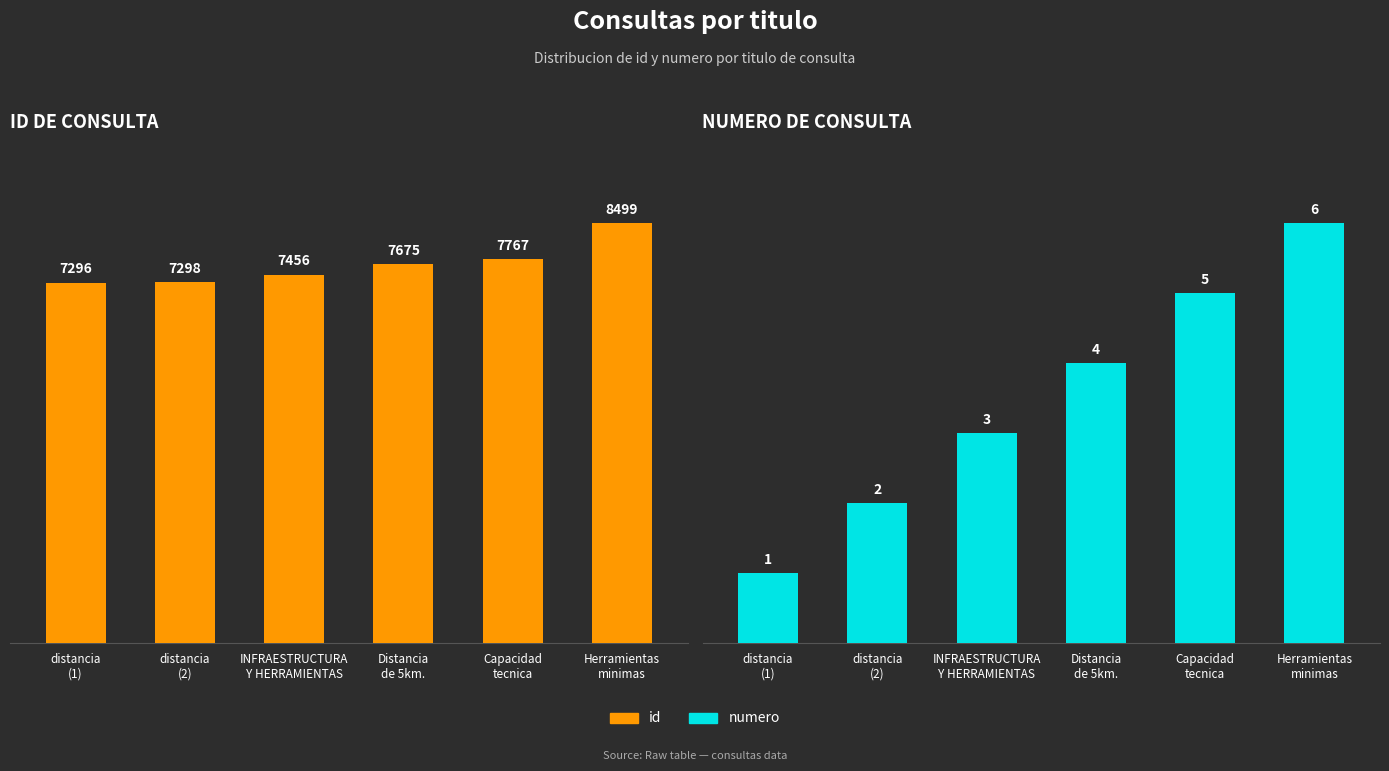

How many groups of bars are there?

6